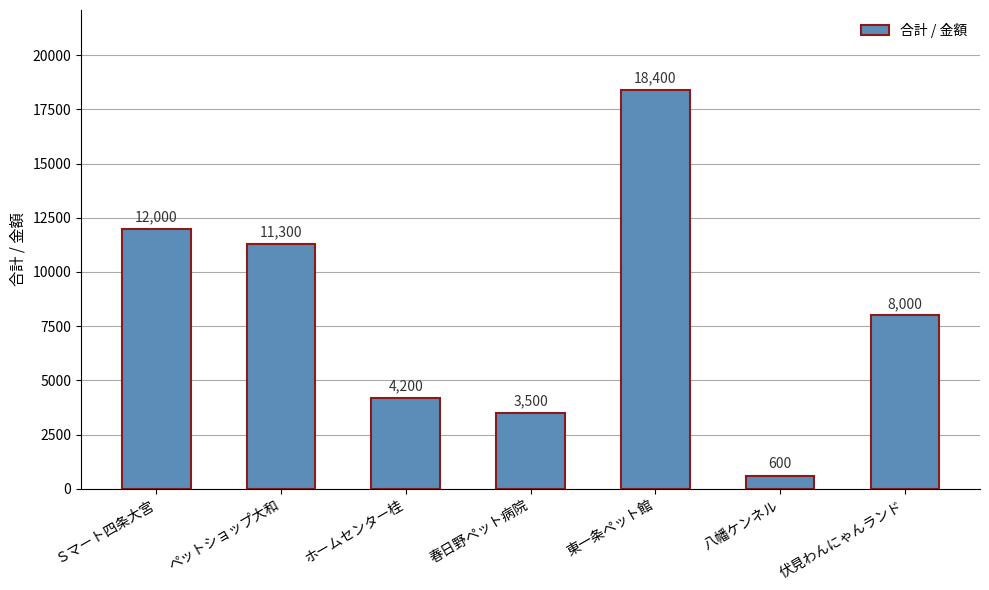

Reading left to right, transcribe all the data shown in this chart.

Ｓマート四条大宮=12000	ペットショップ大和=11300	ホームセンター桂=4200	春日野ペット病院=3500	東一条ペット館=18400	八幡ケンネル=600	伏見わんにゃんランド=8000